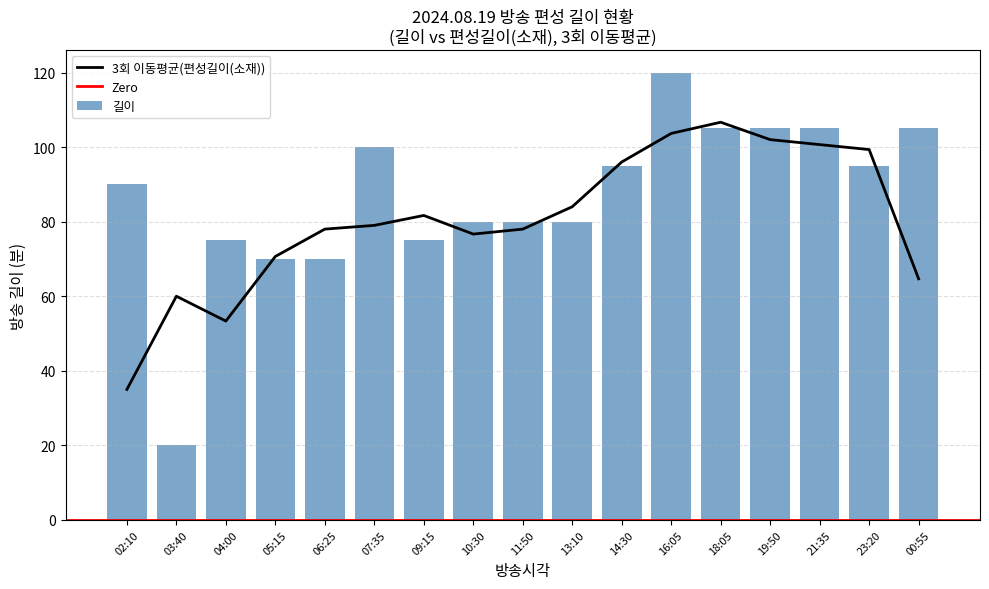

What is the value of the 15th bar from the left?

105